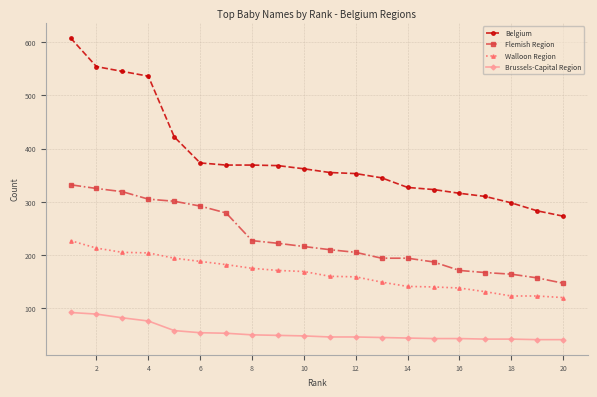

True or false: Flemish Region and Brussels-Capital Region intersect in this chart.

False